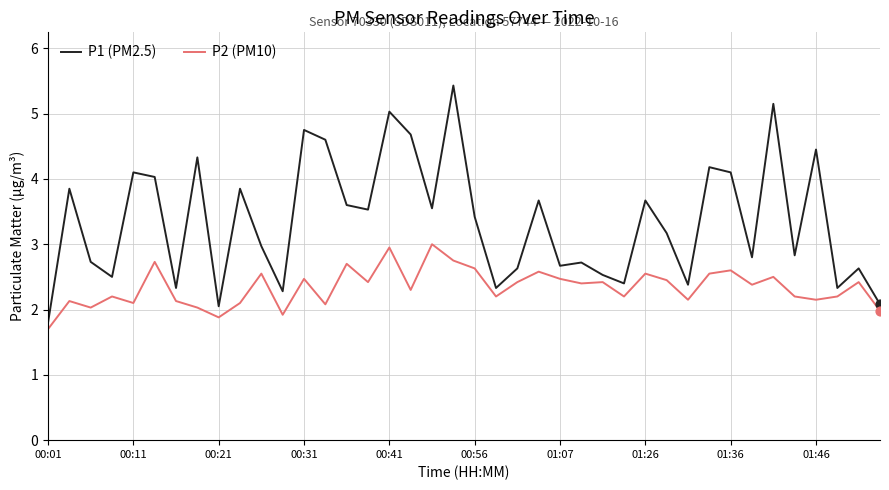

What are all the series names shown in the legend?

P1 (PM2.5), P2 (PM10)